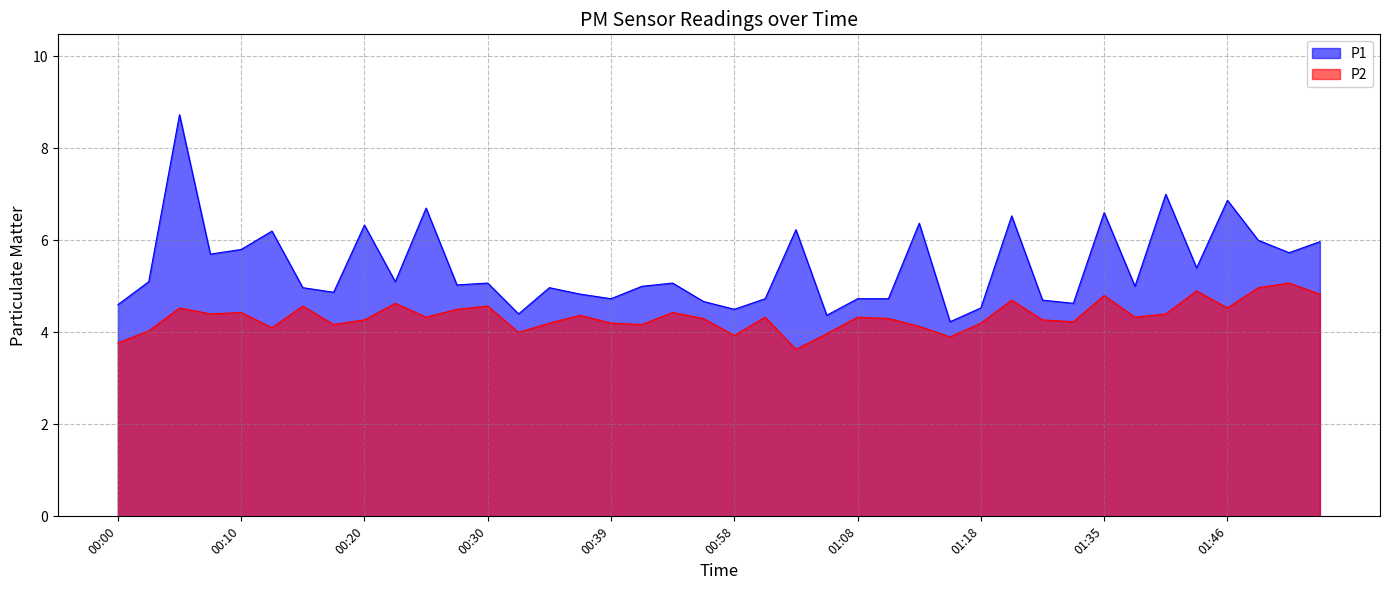

How many series are shown in this chart?

2